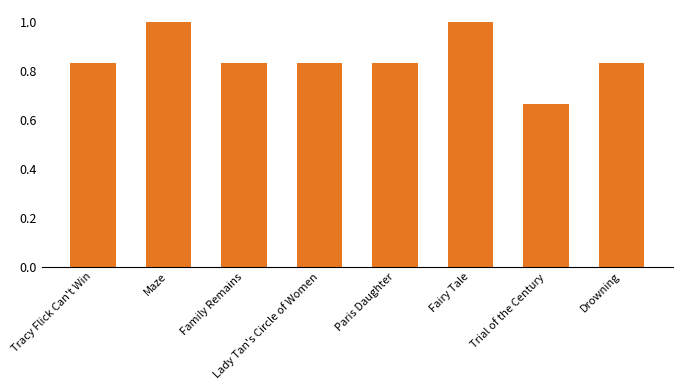

What is the label of the 5th bar from the left?

Paris Daughter